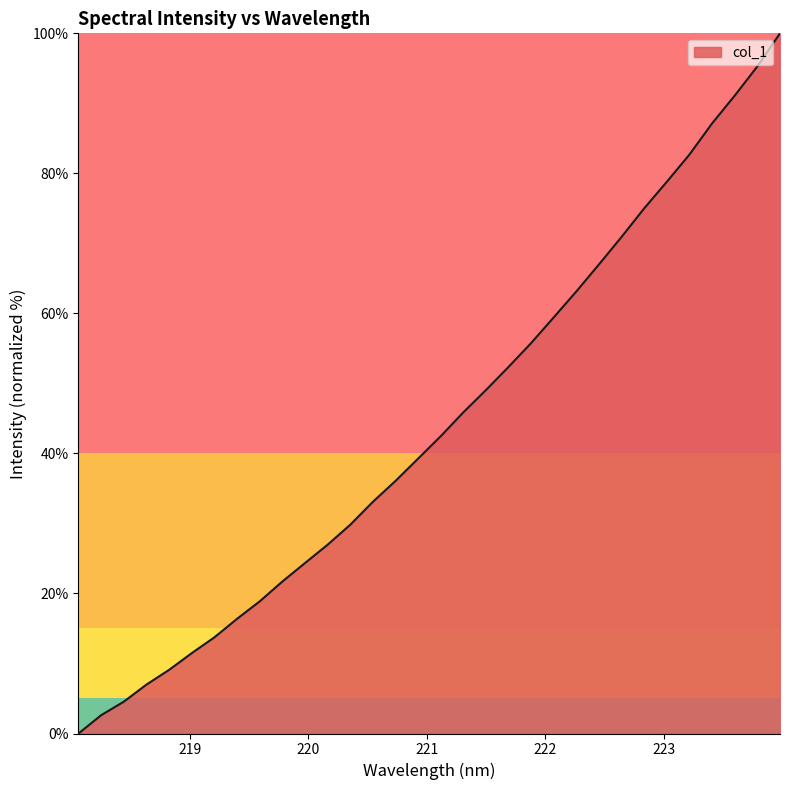

What is the maximum value shown in the chart?

100.0